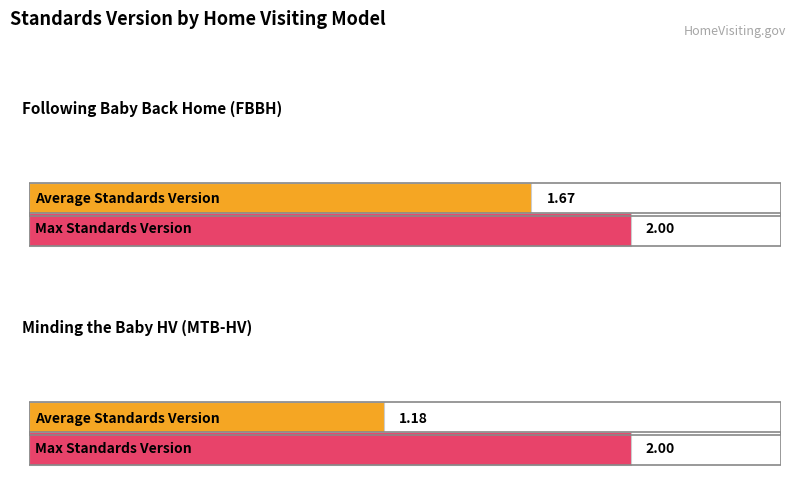

At which label does Average Standards Version reach its peak?

Following Baby Back Home (FBBH)